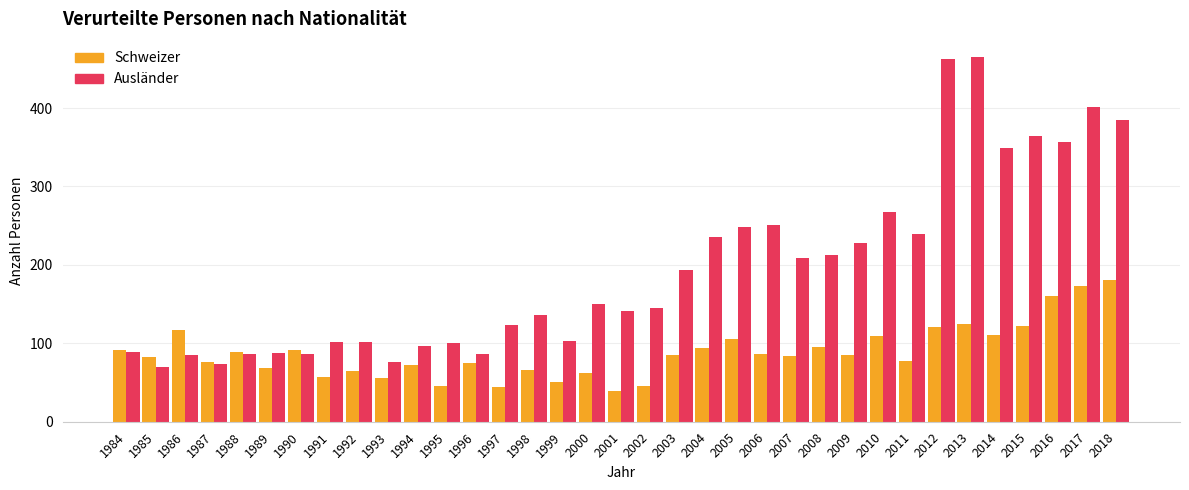

What is the difference between the Schweizer values at 2007 and 2015?

38